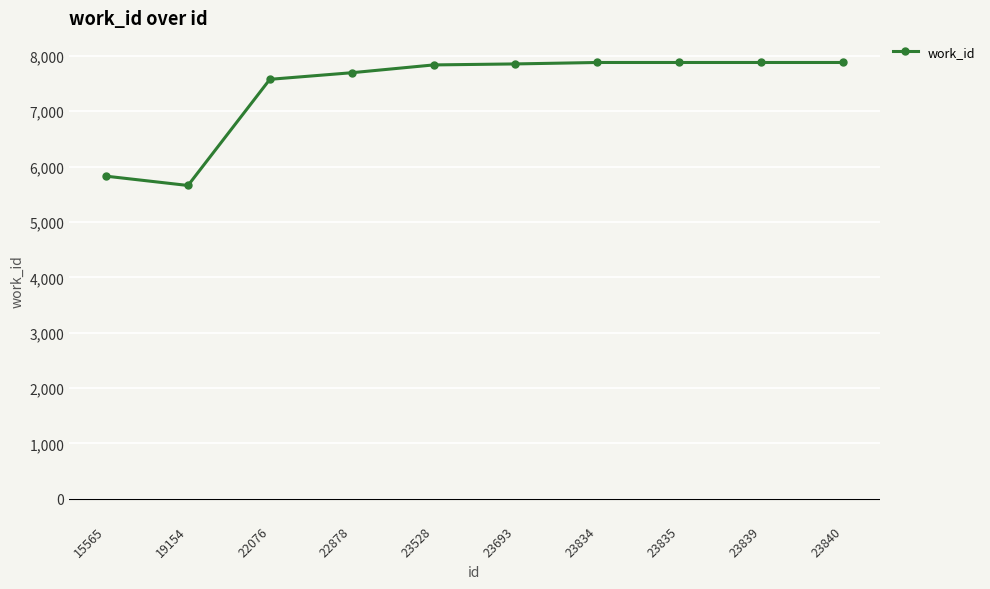

What is the sum of the values at 23528 and 23840?

15714